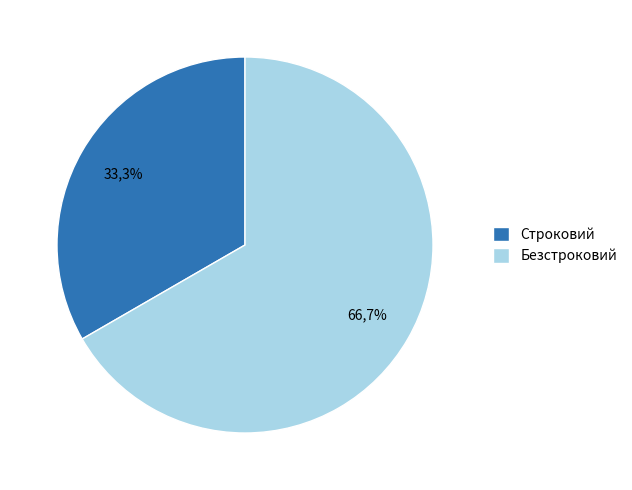

How many segments does this pie chart have?

2